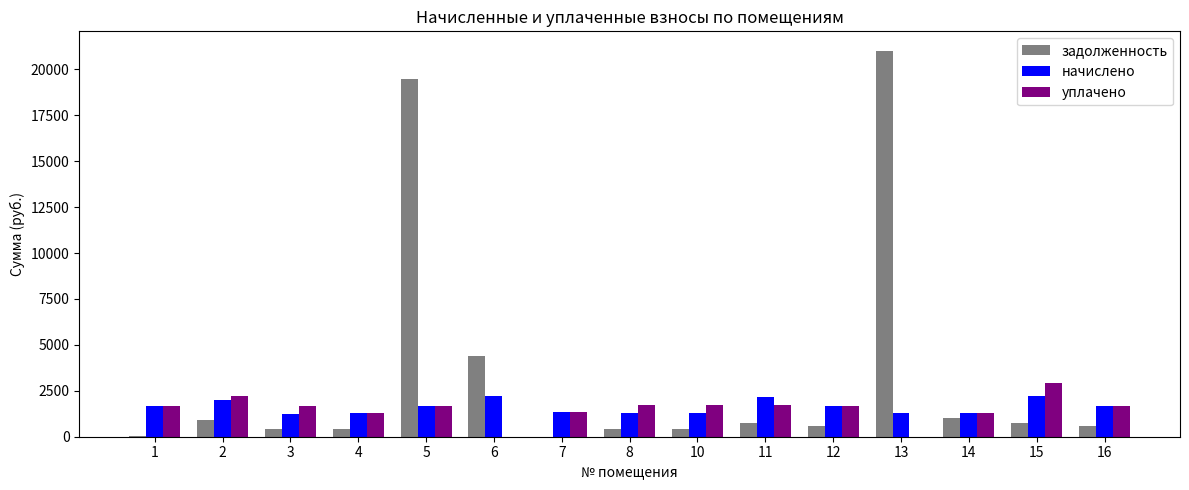

Is it true that задолженность equals 19468.5 at 5?

True